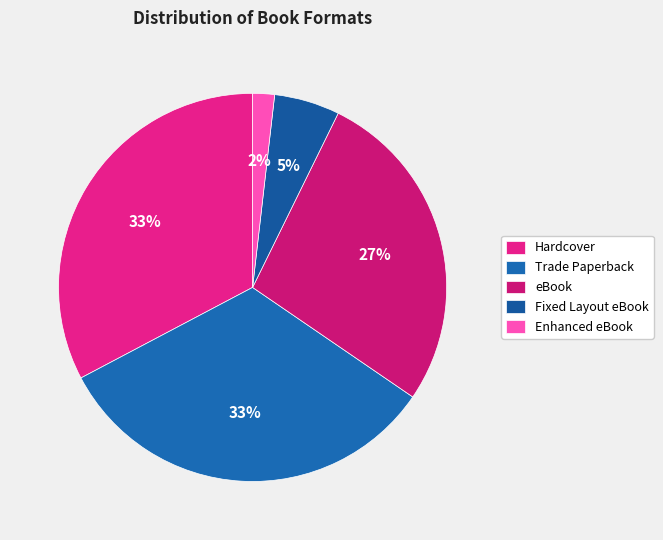

Count the number of slices in the pie.

5